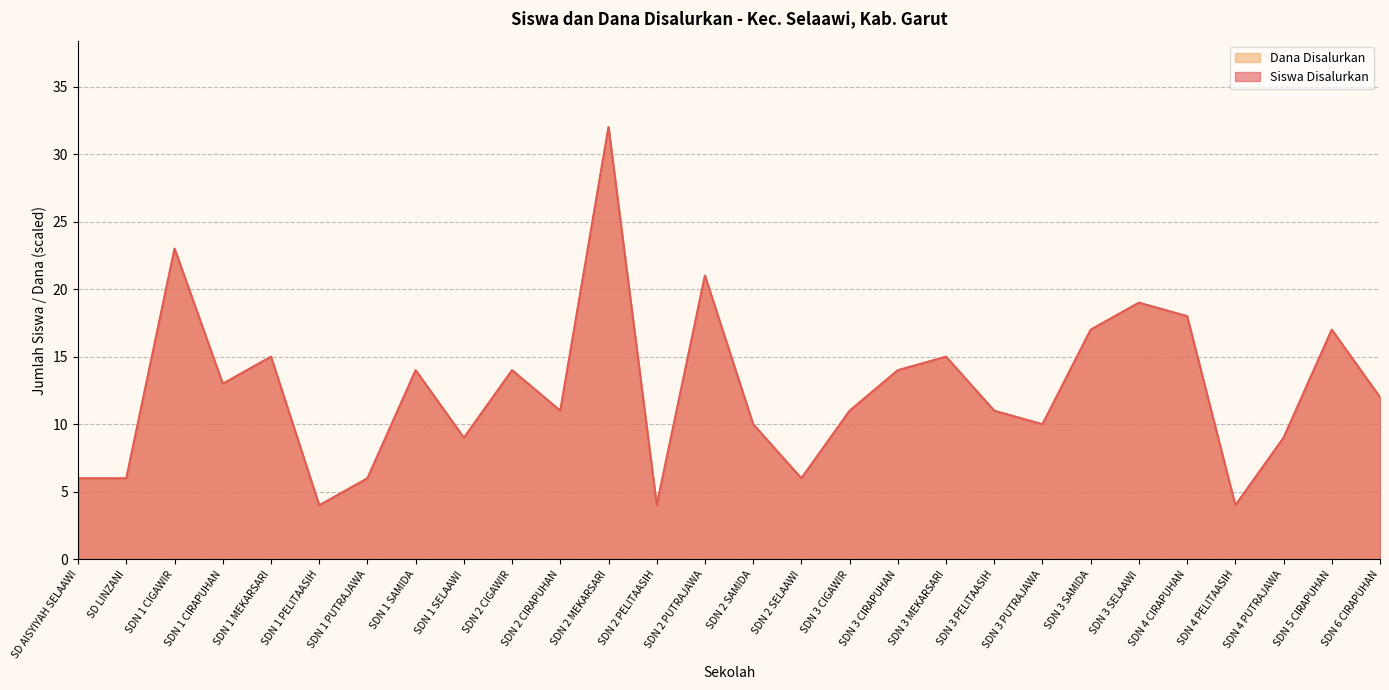

Reading right to left, what are all the values shown in this chart?

Siswa Disalurkan: 12	17	9	4	18	19	17	10	11	15	14	11	6	10	21	4	32	11	14	9	14	6	4	15	13	23	6	6
Dana Disalurkan: 12	17	9	4	18	19	17	10	11	15	14	11	6	10	21	4	32	11	14	9	14	6	4	15	13	23	6	6